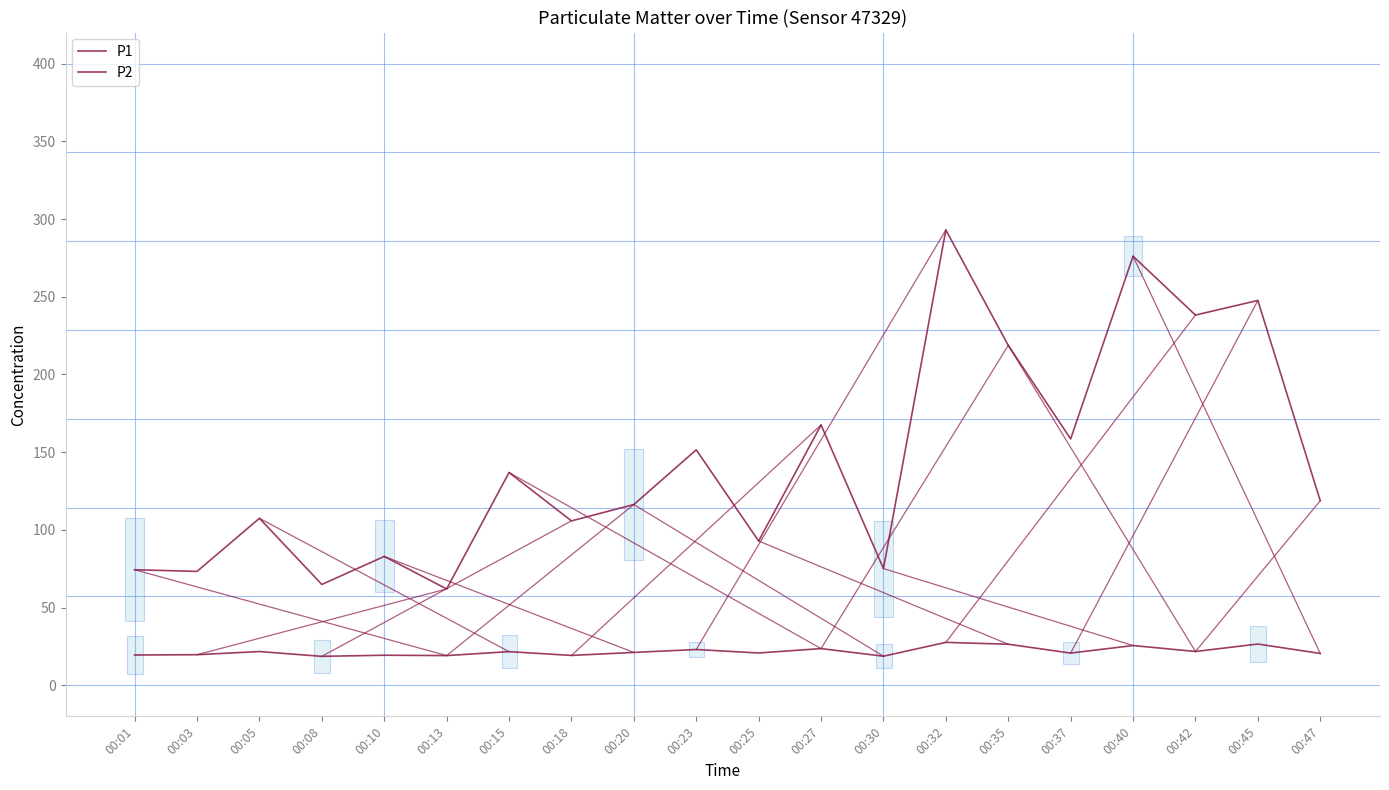

Rank the series by their maximum value, from lowest to highest.

P2, P1